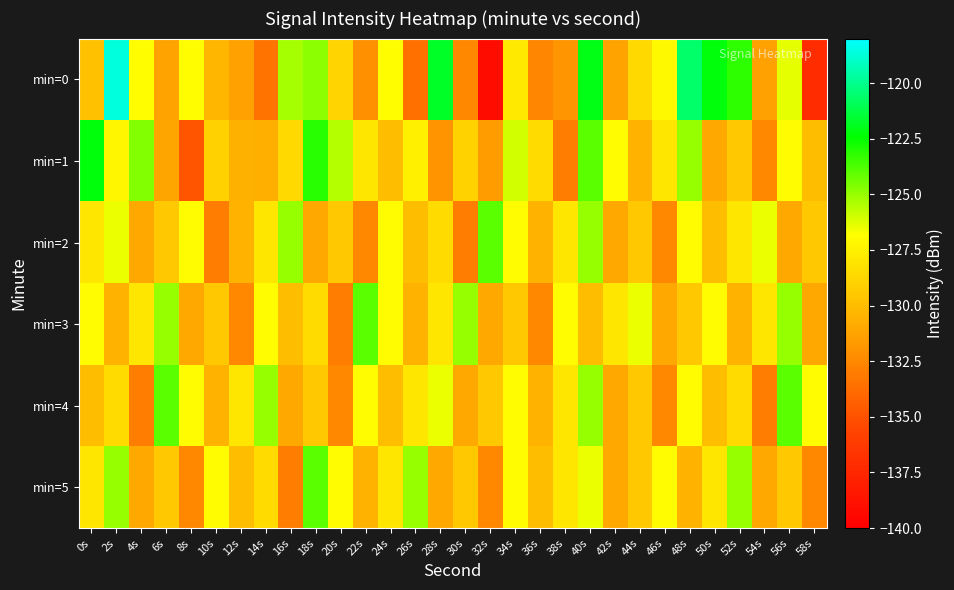

Reading left to right, list all the values displayed in this chart.

min=0: 0s=-129.8	2s=-118.7	4s=-126.9	6s=-131.3	8s=-126.9	10s=-130.4	12s=-131.3	14s=-133.5	16s=-125.2	18s=-124.8	20s=-128.9	22s=-132.2	24s=-126.9	26s=-133.6	28s=-121.7	30s=-132.5	32s=-139.2	34s=-127.8	36s=-132.6	38s=-131.9	40s=-122.1	42s=-131.2	44s=-128.6	46s=-127.0	48s=-120.6	50s=-122.3	52s=-123.2	54s=-131.3	56s=-126.4	58s=-137.1
min=1: 0s=-122.3	2s=-127.3	4s=-124.6	6s=-131.2	8s=-134.8	10s=-129.0	12s=-130.6	14s=-130.7	16s=-128.6	18s=-123.1	20s=-125.5	22s=-128.0	24s=-130.0	26s=-127.5	28s=-132.0	30s=-129.0	32s=-131.5	34s=-126.0	36s=-128.5	38s=-133.0	40s=-124.0	42s=-127.0	44s=-130.5	46s=-128.0	48s=-125.0	50s=-131.0	52s=-129.5	54s=-132.5	56s=-127.0	58s=-130.0
min=2: 0s=-128.0	2s=-126.5	4s=-131.0	6s=-129.5	8s=-127.0	10s=-133.0	12s=-130.5	14s=-128.0	16s=-125.0	18s=-131.0	20s=-129.5	22s=-132.5	24s=-127.0	26s=-130.0	28s=-128.5	30s=-133.0	32s=-124.0	34s=-127.0	36s=-130.5	38s=-128.0	40s=-125.0	42s=-131.0	44s=-129.5	46s=-132.5	48s=-127.0	50s=-130.0	52s=-128.0	54s=-126.5	56s=-131.0	58s=-129.5
min=3: 0s=-127.0	2s=-130.5	4s=-128.0	6s=-125.0	8s=-131.0	10s=-129.5	12s=-132.5	14s=-127.0	16s=-130.0	18s=-128.5	20s=-133.0	22s=-124.0	24s=-127.0	26s=-130.5	28s=-128.0	30s=-125.0	32s=-131.0	34s=-129.5	36s=-132.5	38s=-127.0	40s=-130.0	42s=-128.0	44s=-126.5	46s=-131.0	48s=-129.5	50s=-127.0	52s=-130.5	54s=-128.0	56s=-125.0	58s=-131.0
min=4: 0s=-130.0	2s=-128.5	4s=-133.0	6s=-124.0	8s=-127.0	10s=-130.5	12s=-128.0	14s=-125.0	16s=-131.0	18s=-129.5	20s=-132.5	22s=-127.0	24s=-130.0	26s=-128.0	28s=-126.5	30s=-131.0	32s=-129.5	34s=-127.0	36s=-130.5	38s=-128.0	40s=-125.0	42s=-131.0	44s=-129.5	46s=-132.5	48s=-127.0	50s=-130.0	52s=-128.5	54s=-133.0	56s=-124.0	58s=-127.0
min=5: 0s=-128.0	2s=-125.0	4s=-131.0	6s=-129.5	8s=-132.5	10s=-127.0	12s=-130.0	14s=-128.5	16s=-133.0	18s=-124.0	20s=-127.0	22s=-130.5	24s=-128.0	26s=-125.0	28s=-131.0	30s=-129.5	32s=-132.5	34s=-127.0	36s=-130.0	38s=-128.0	40s=-126.5	42s=-131.0	44s=-129.5	46s=-127.0	48s=-130.5	50s=-128.0	52s=-125.0	54s=-131.0	56s=-129.5	58s=-132.5